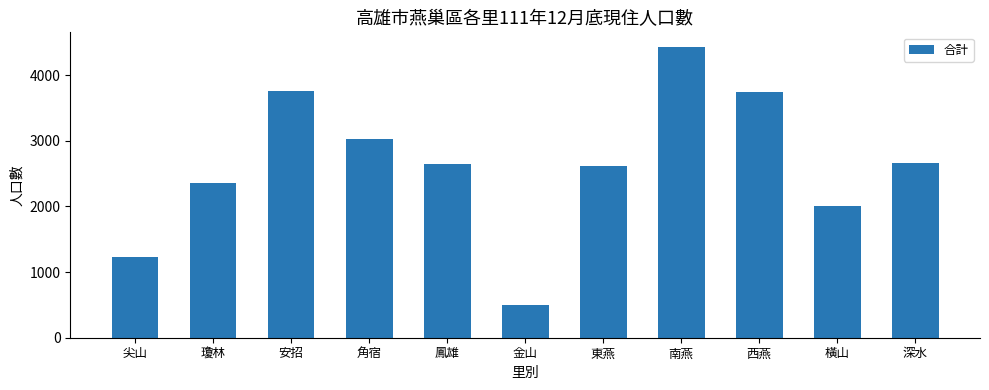

How many distinct data groups are displayed?

1